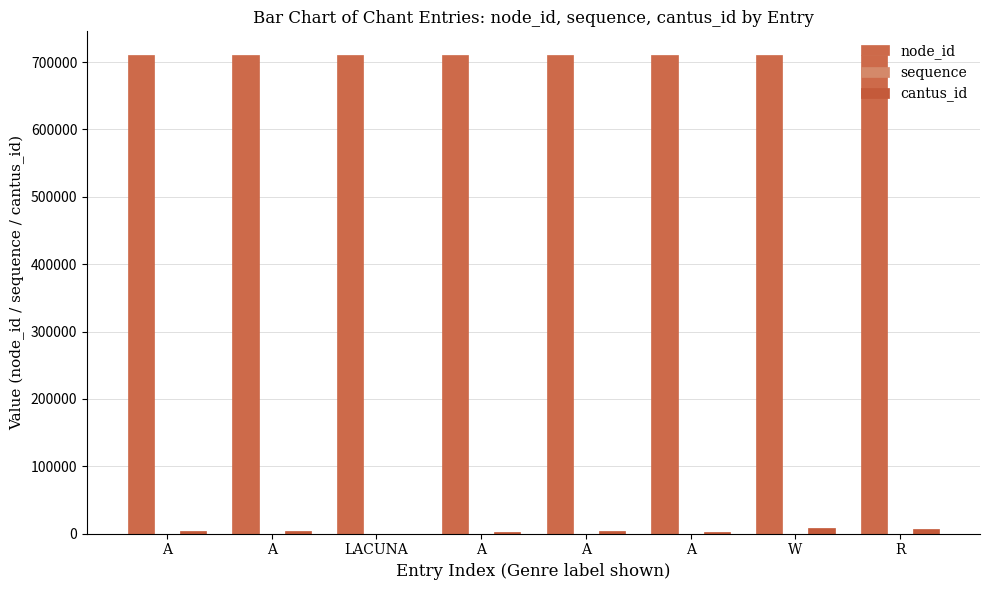

How many series are shown in this chart?

3